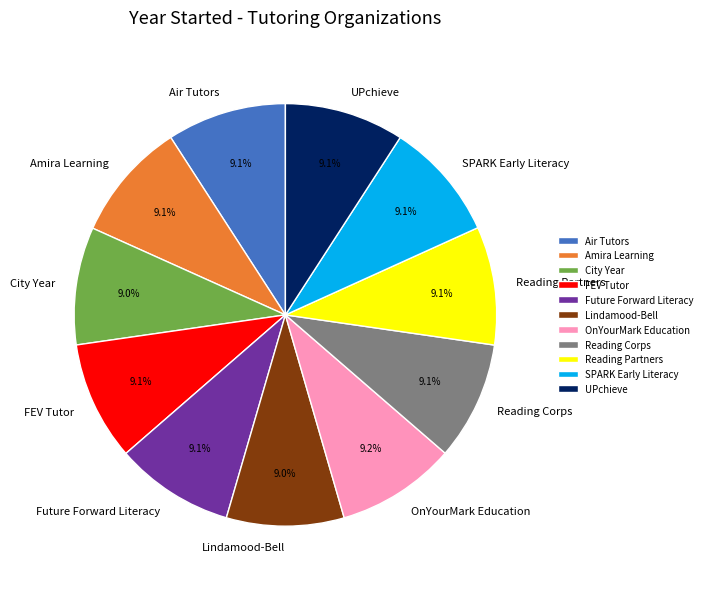

What is the ratio of the value at Reading Partners to the value at City Year?

1.0